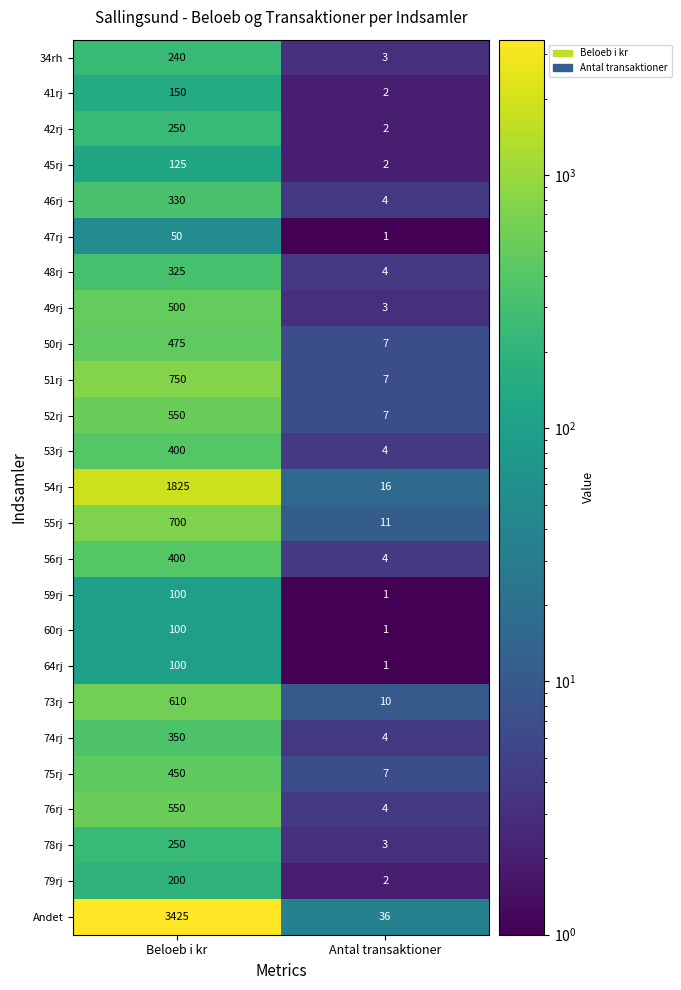

Where is 55rj nearest to the value 355?

Antal transaktioner